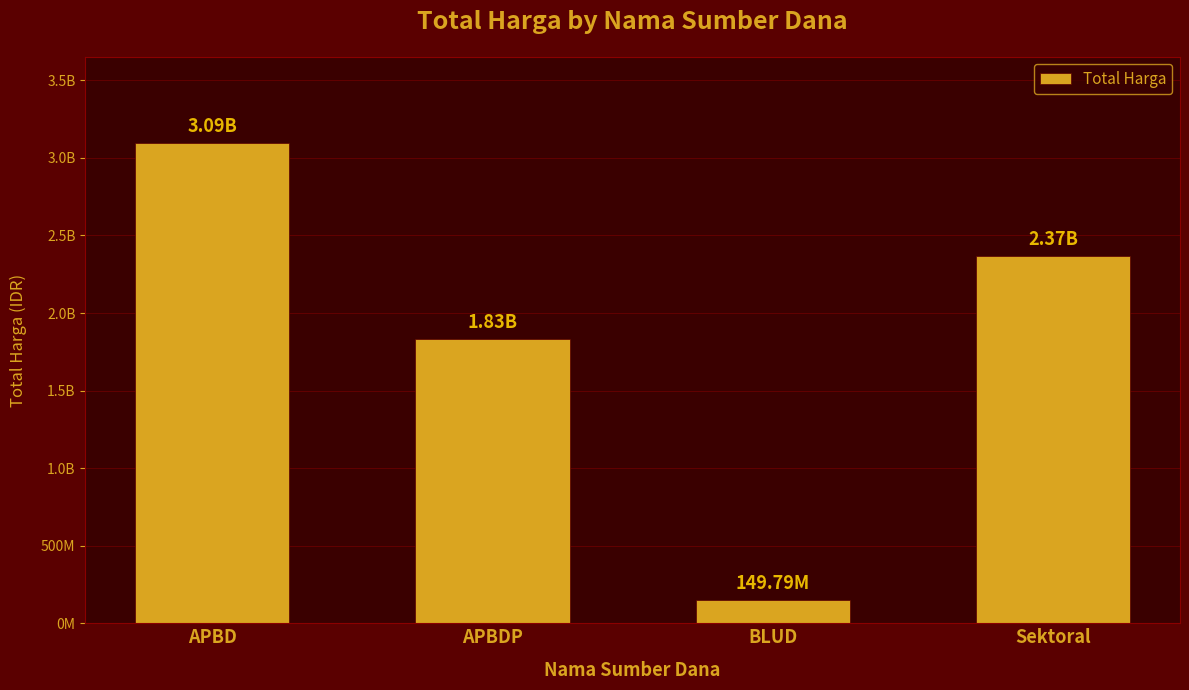

What is the difference between the maximum and minimum values?

2945137930